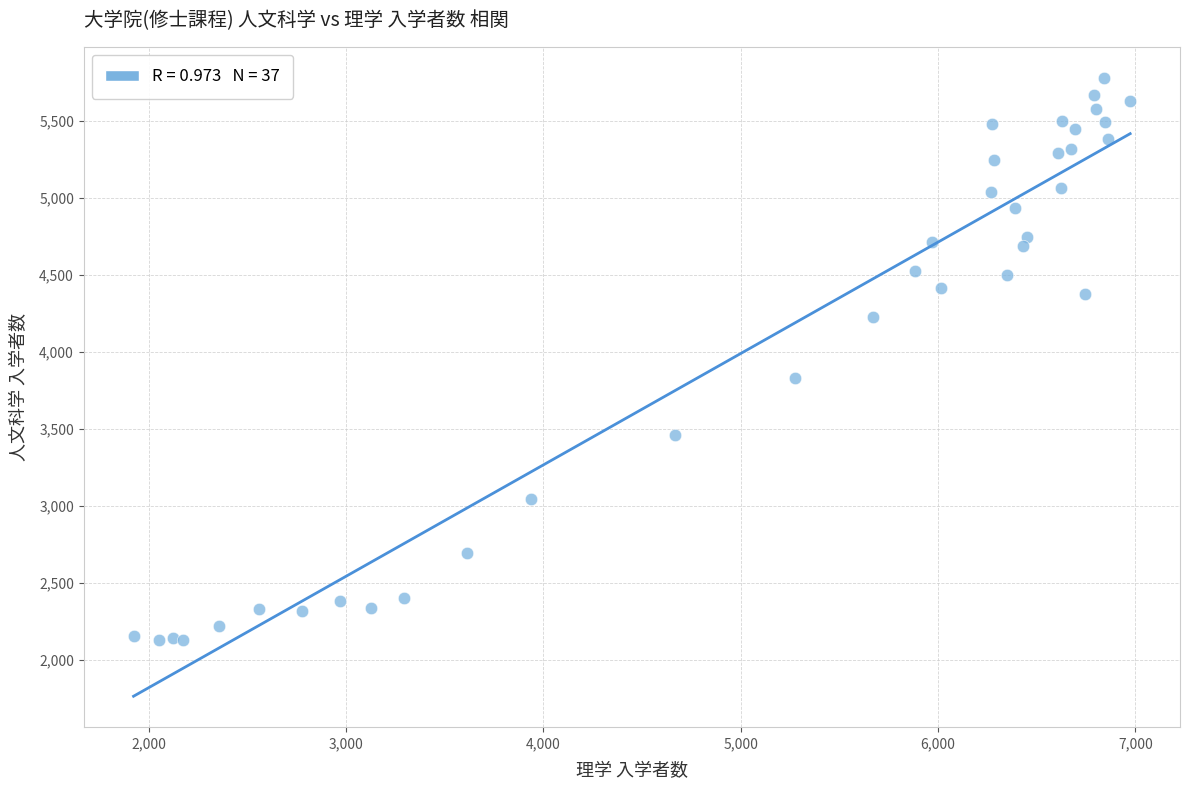

What Y value in the scatter plot is closest to 3954?

3828